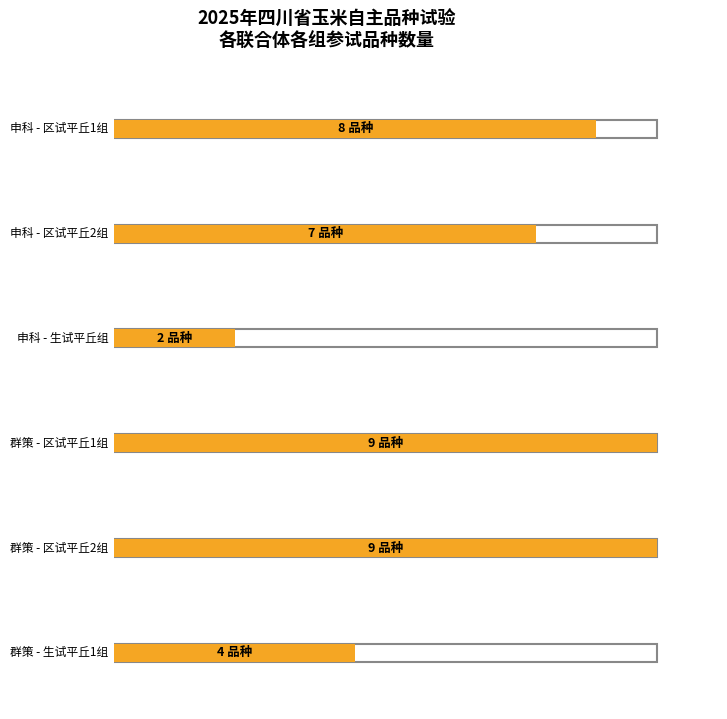

Does the chart contain stacked bars?

No